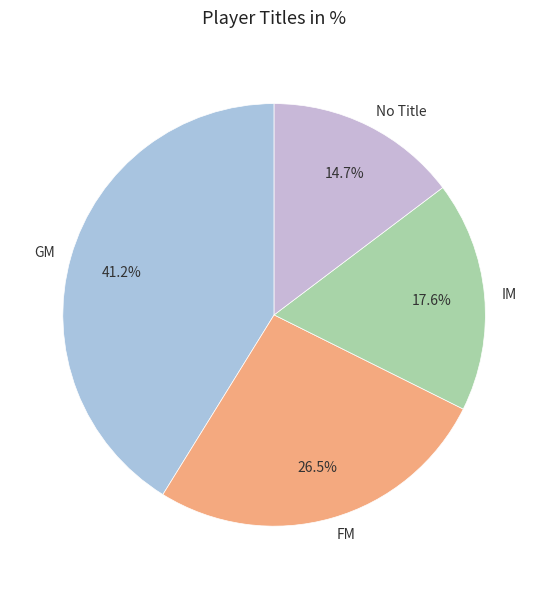

Which slice is the smallest?

No Title